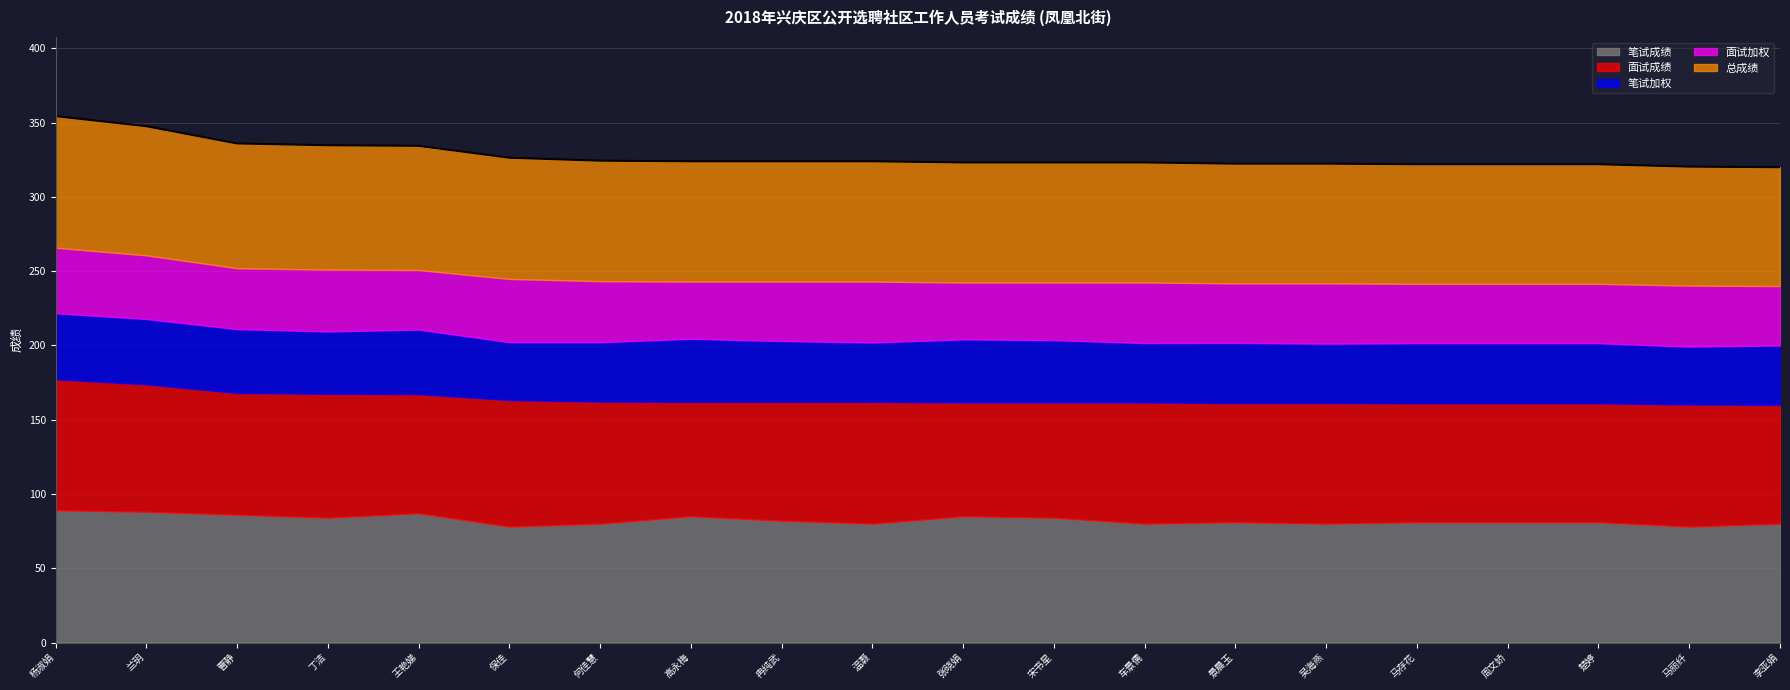

How many times do 笔试成绩 and 面试成绩 cross each other?

9